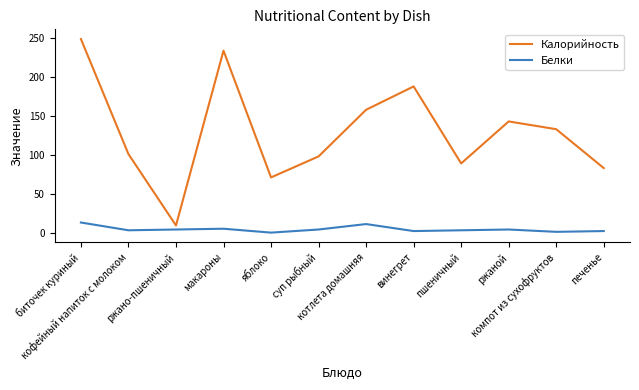

Between пшеничный and компот из сухофруктов, which series saw the biggest shift?

Калорийность